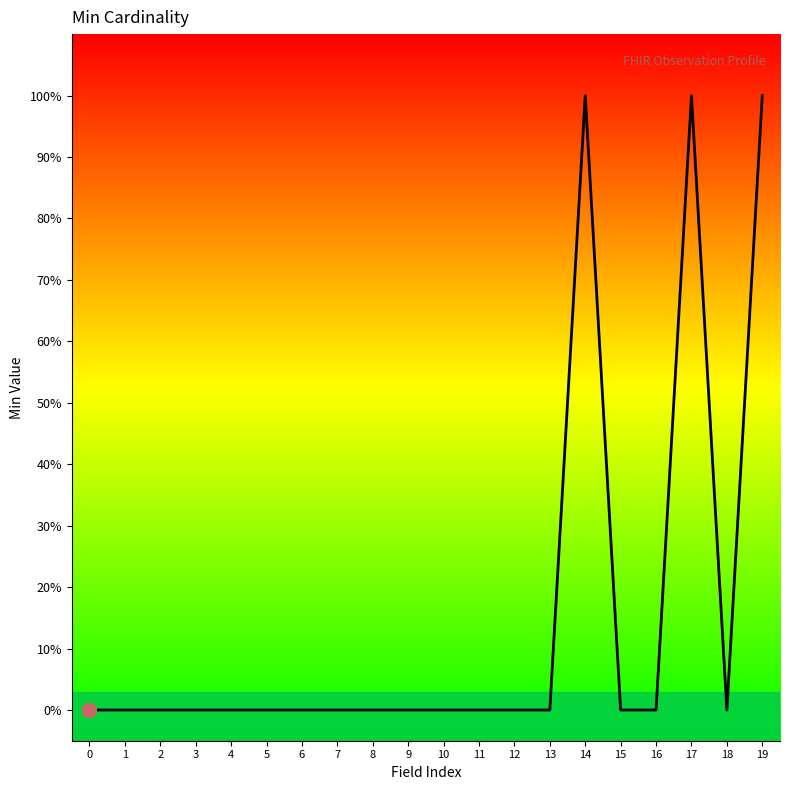

At which category does the chart reach its peak across all series?

14